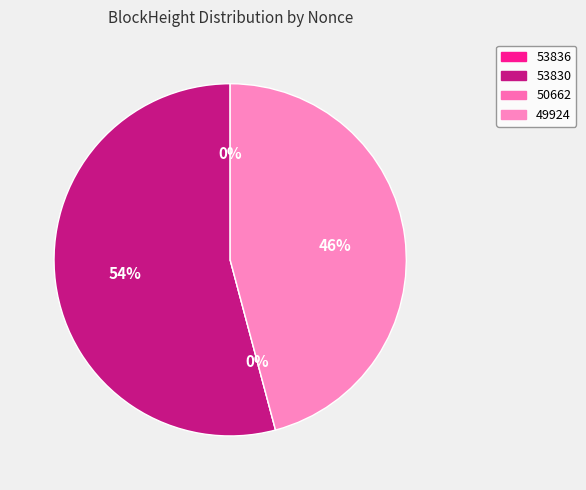

What is the change in value from 53836 to 53830?

+6264